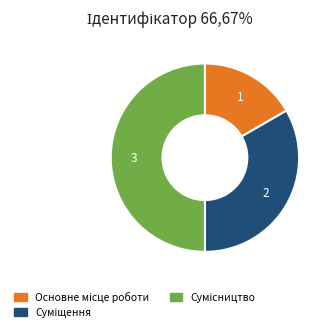

Between Сумісництво and Суміщення, which is larger?

Сумісництво